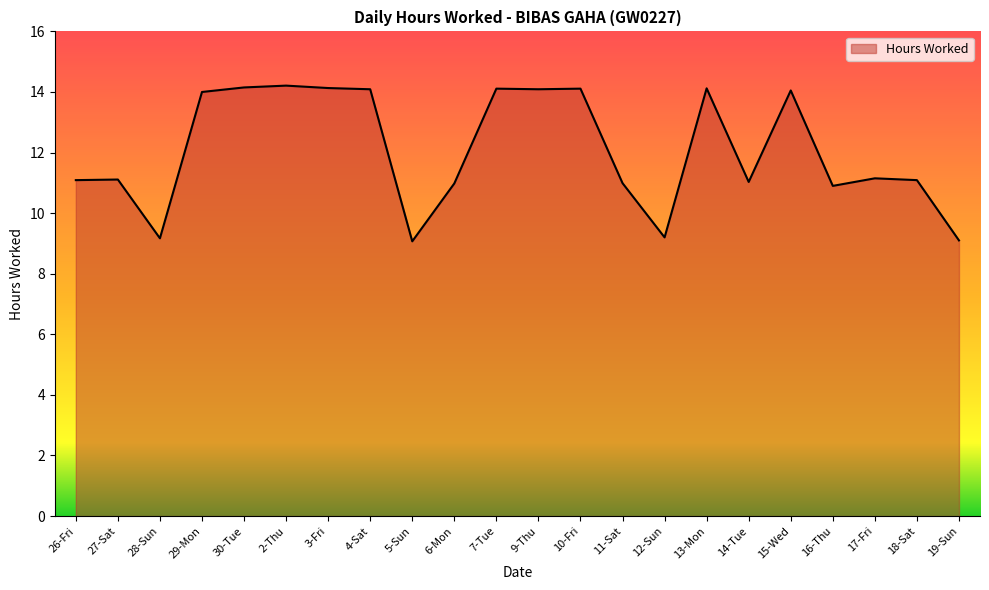

How many lines are shown in the chart?

1